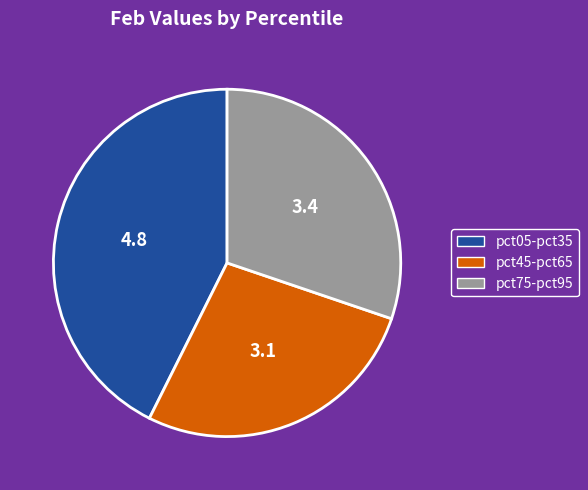

Is it true that pct45-pct65 is 27% of the pie?

True